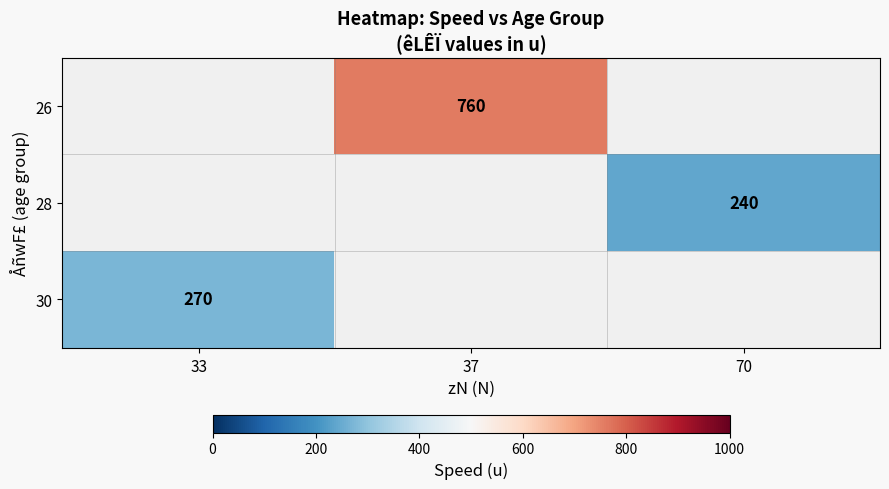

Count the number of categories in the chart.

3